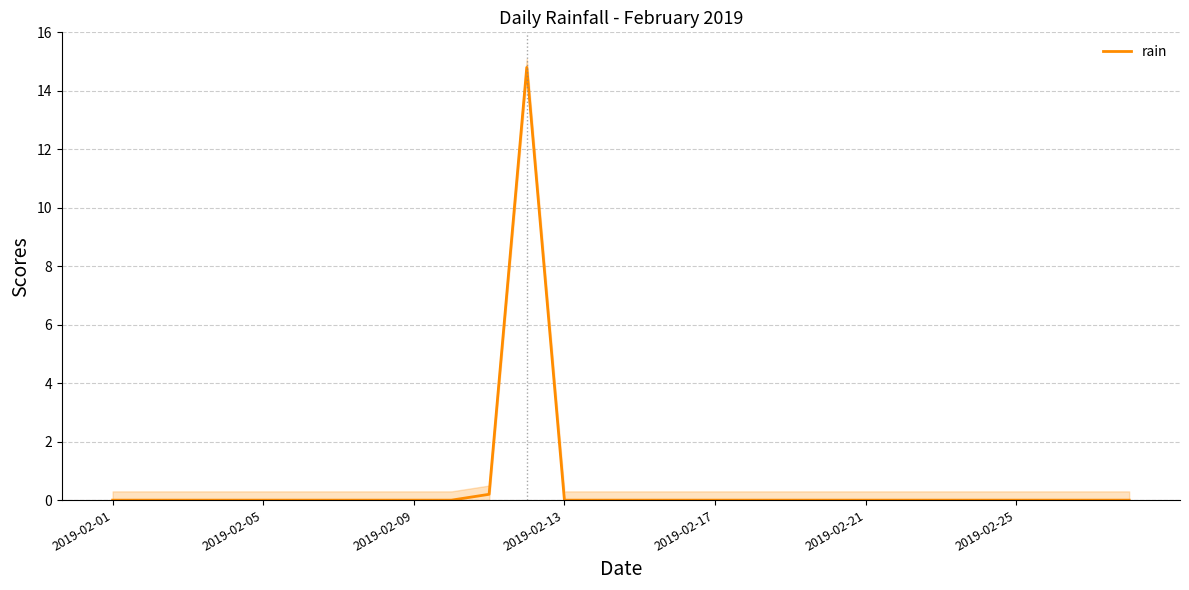

How many distinct data groups are displayed?

1